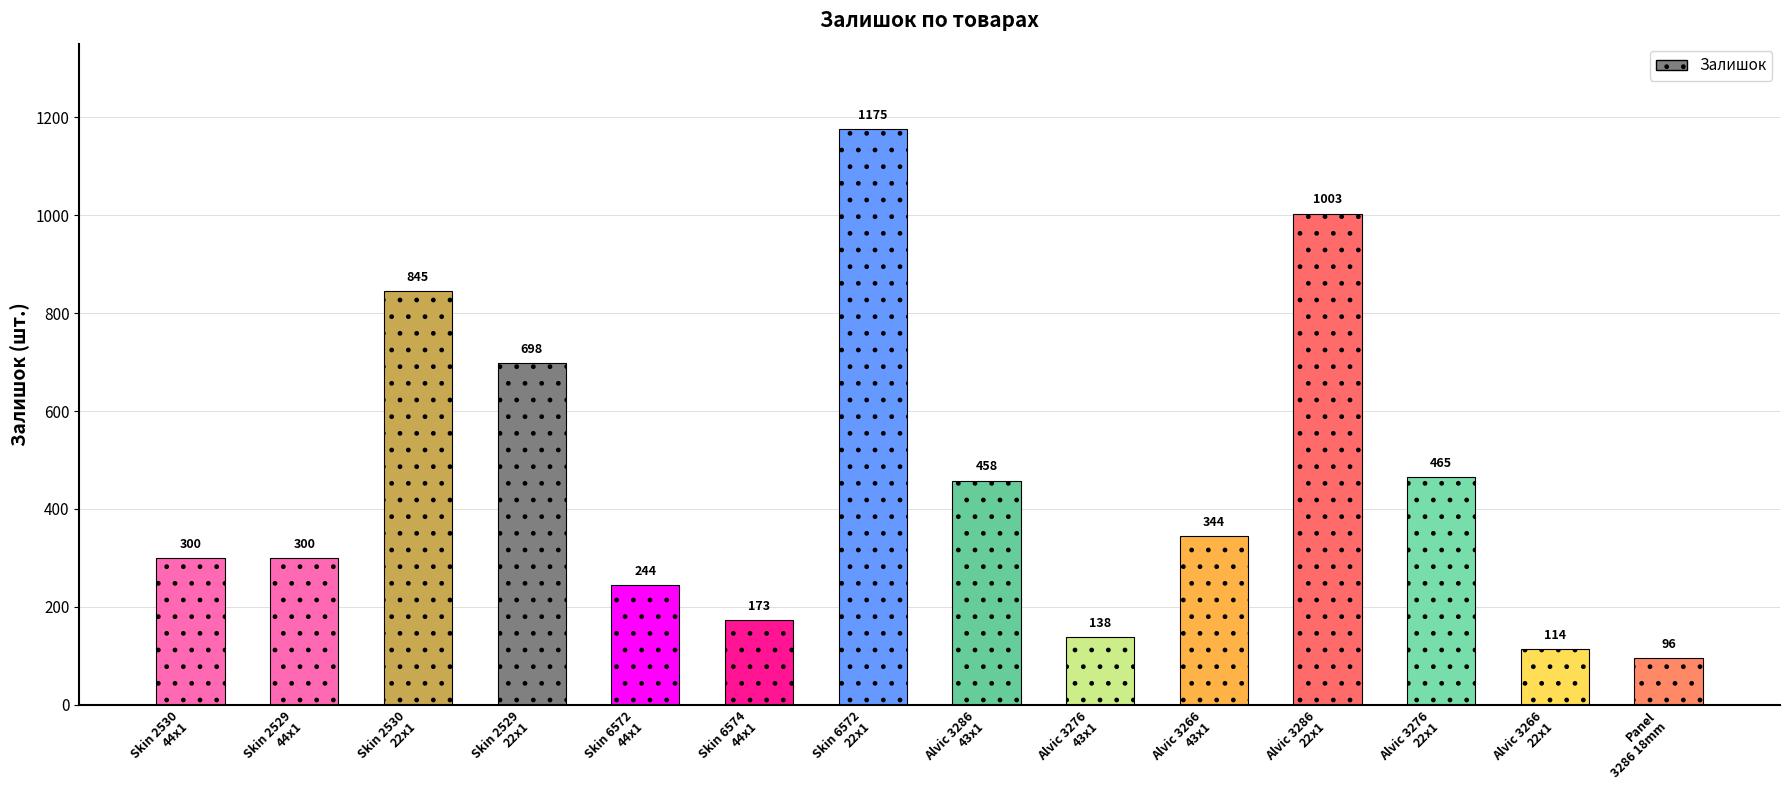

At which category does the chart reach its minimum across all series?

Panel
3286 18mm